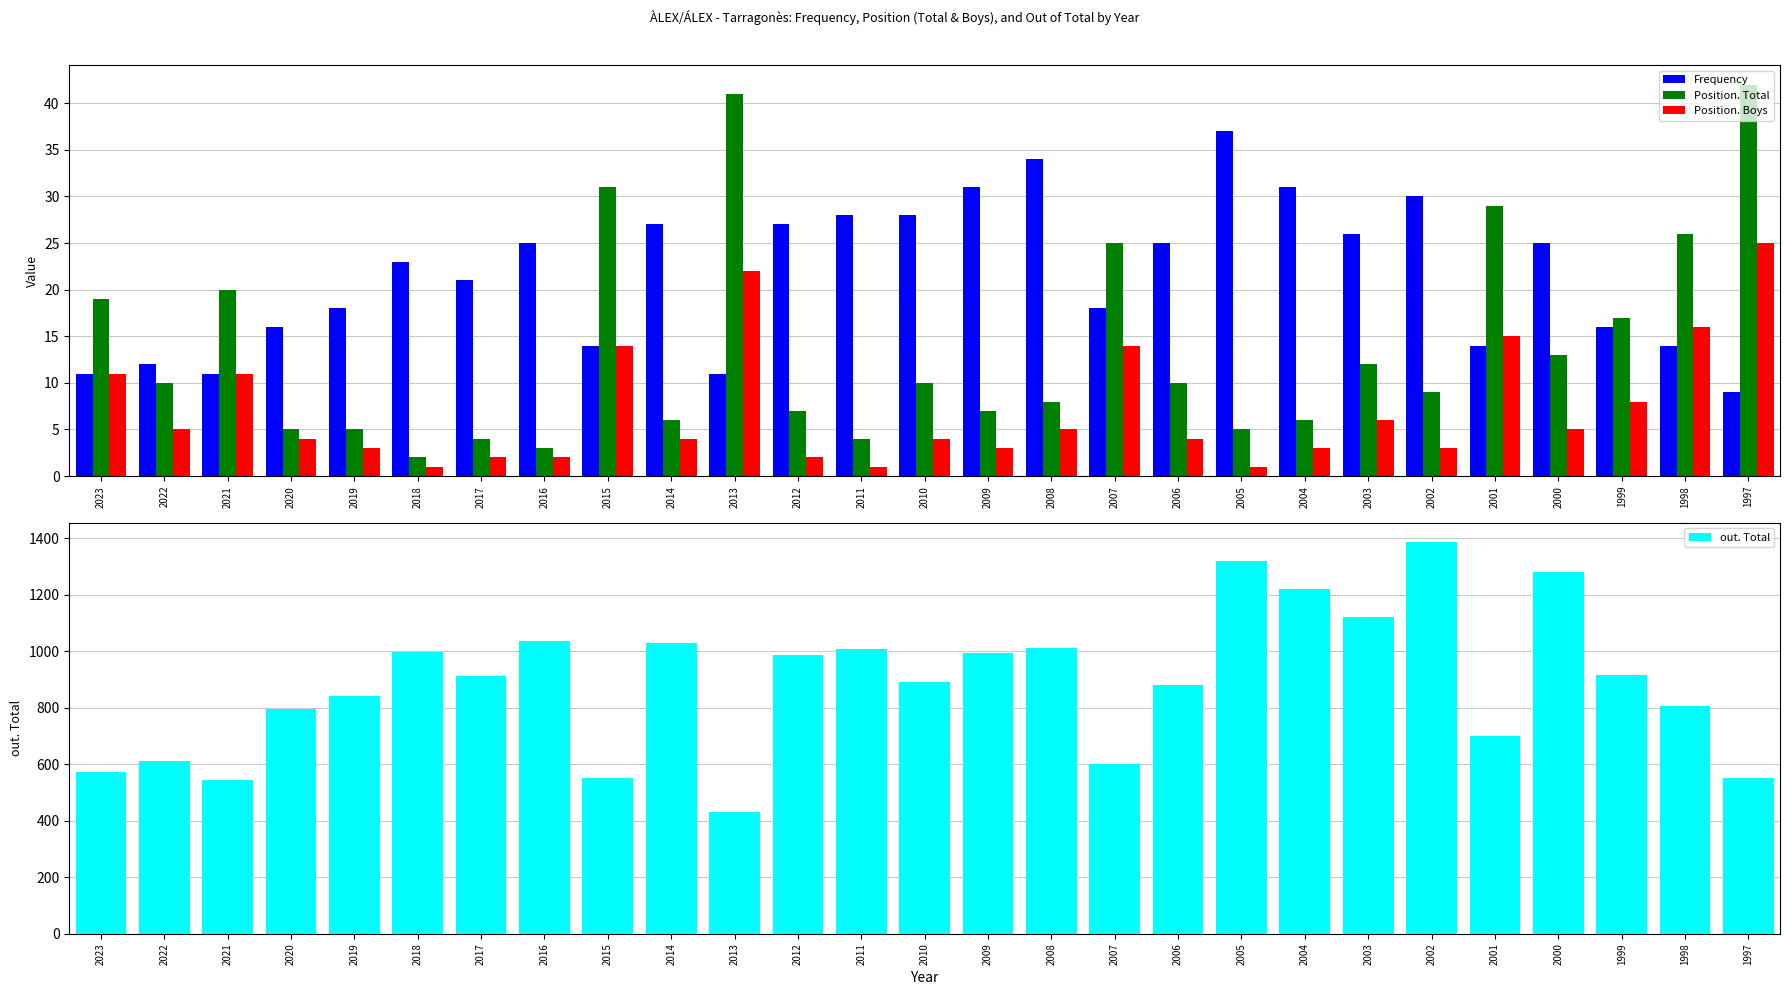

What is the average value of the Position. Boys series?

7